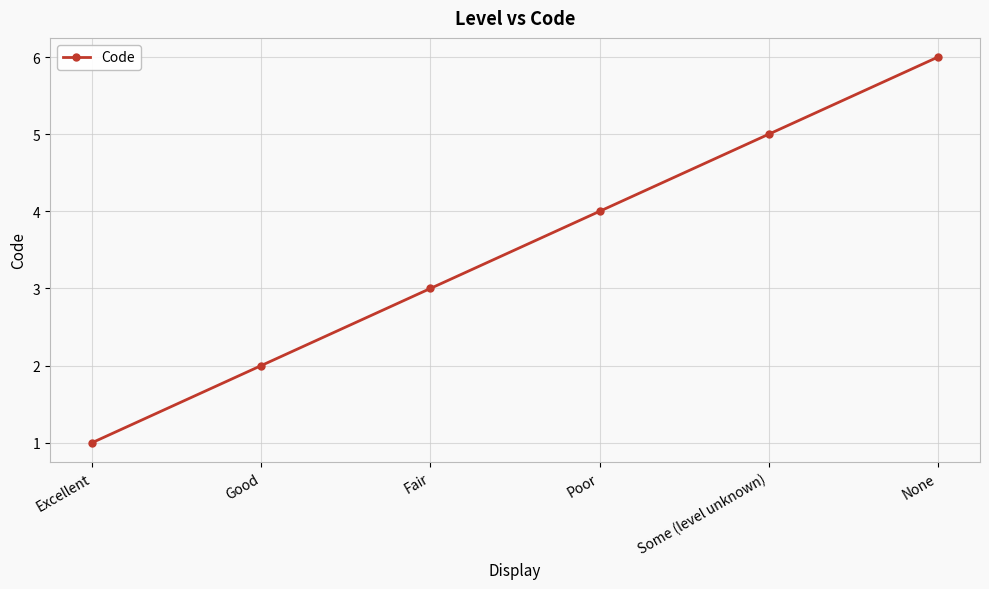

What is the change in value from Good to Fair?

+1